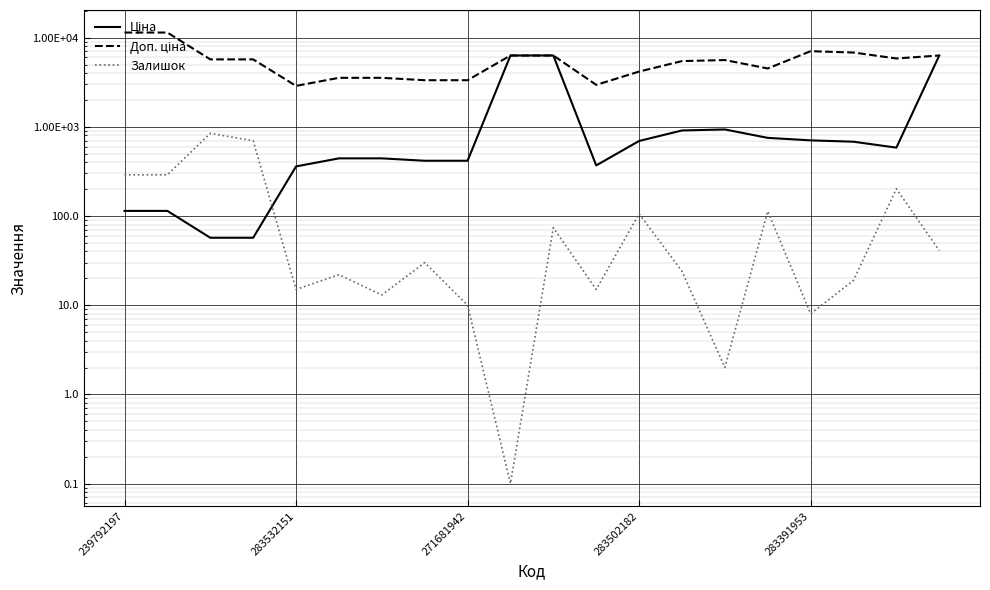

Which series has the largest range (max minus min)?

Доп. ціна